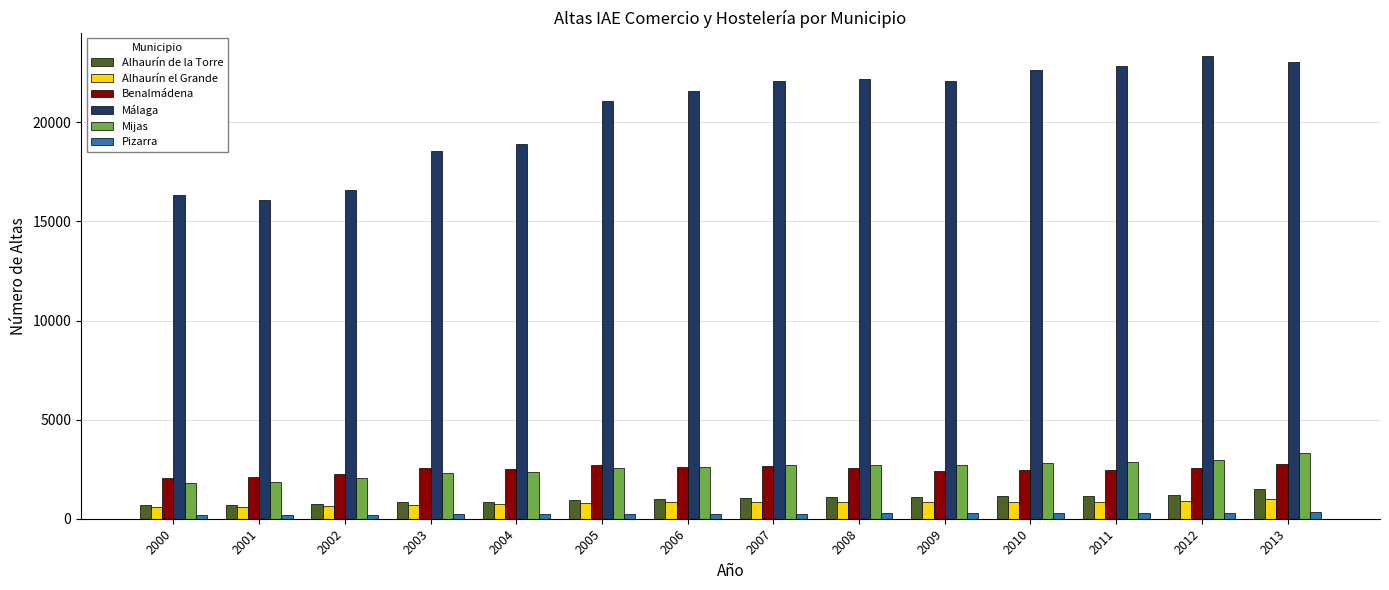

Which series has the largest total across all categories?

Málaga